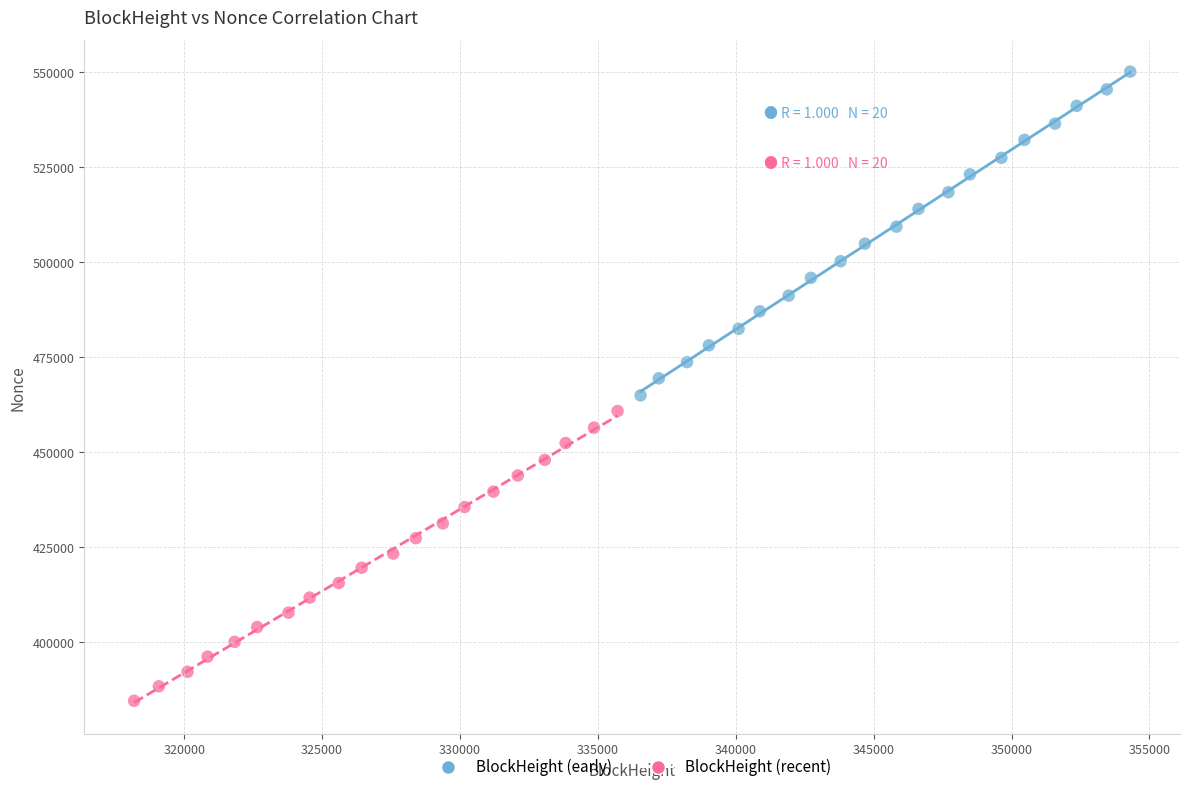

Which series contains the highest Y value?

BlockHeight (early)